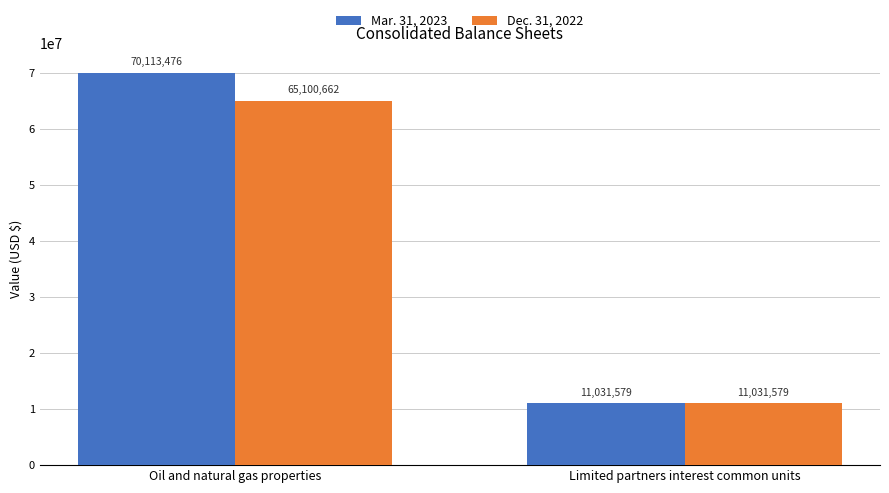

What value does the Mar. 31, 2023 series have at Limited partners interest common units, to the nearest 10?

11031580